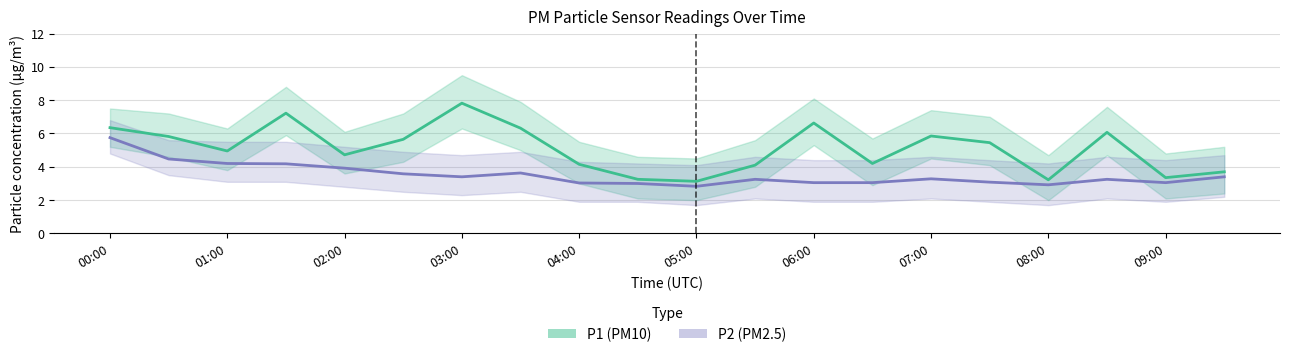

Is the value of P2 (PM2.5) at 09:00 greater than the value of P1 (PM10) at 19?

No